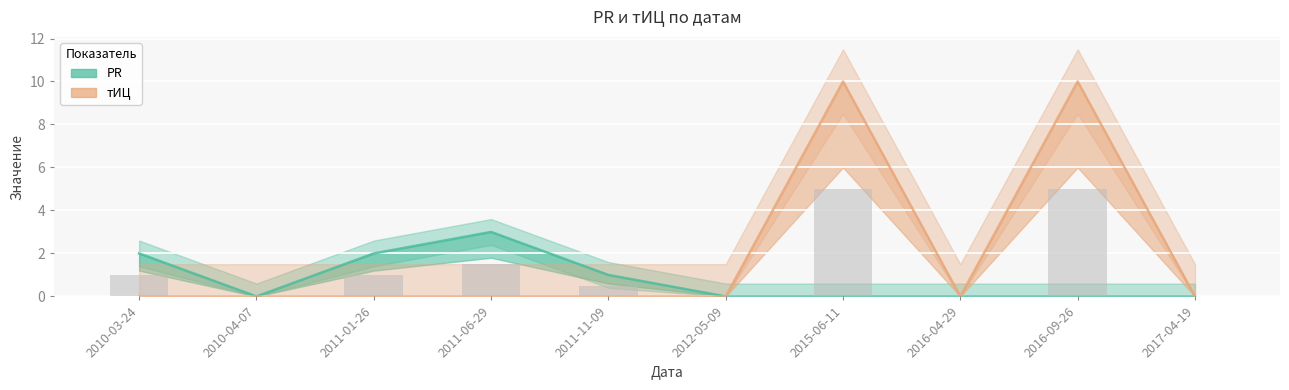

Count the тИЦ values in the range 0 to 1.

8